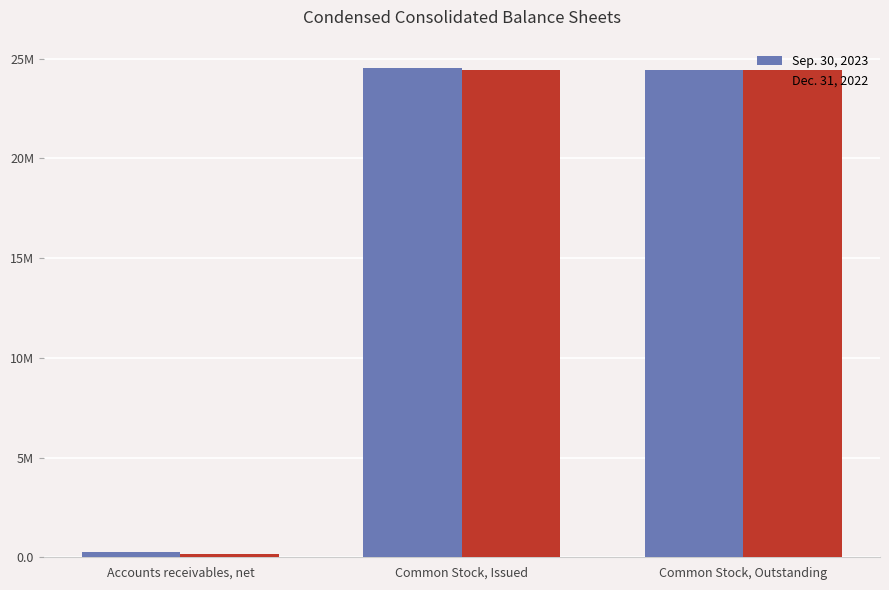

Reading left to right, what are all the values shown in this chart?

Sep. 30, 2023: 262961	24522197	24411098
Dec. 31, 2022: 183242	24411098	24411098